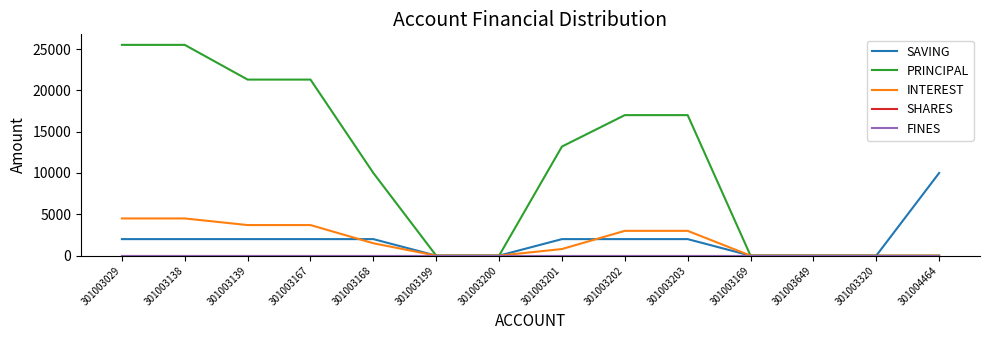

At which category is the sum across all series the highest?

301003029